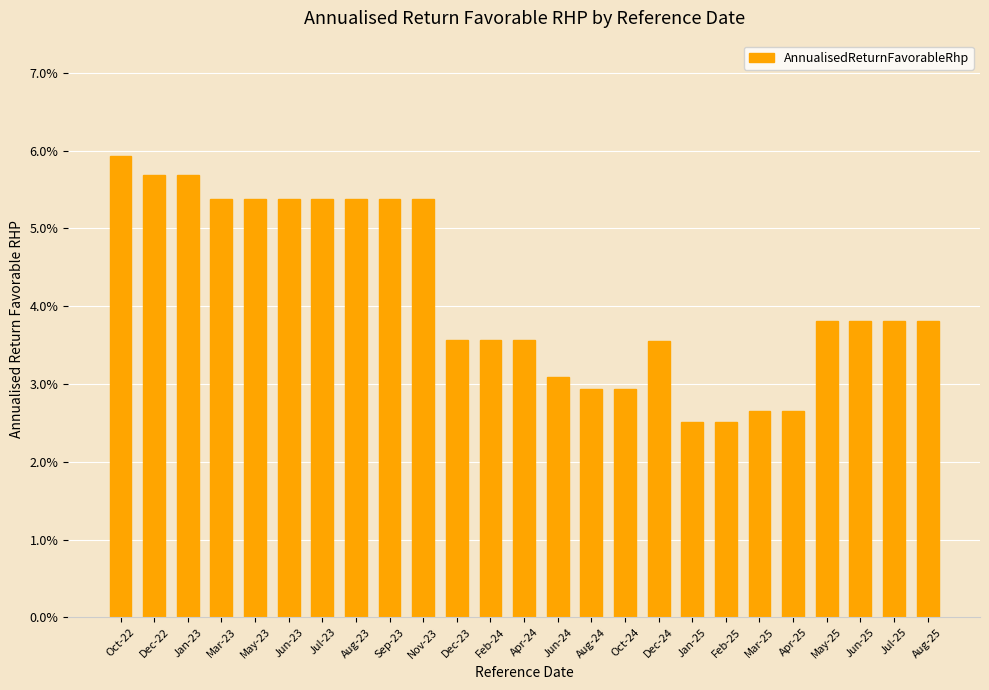

Where is the data nearest to the value 0?

Jan-25